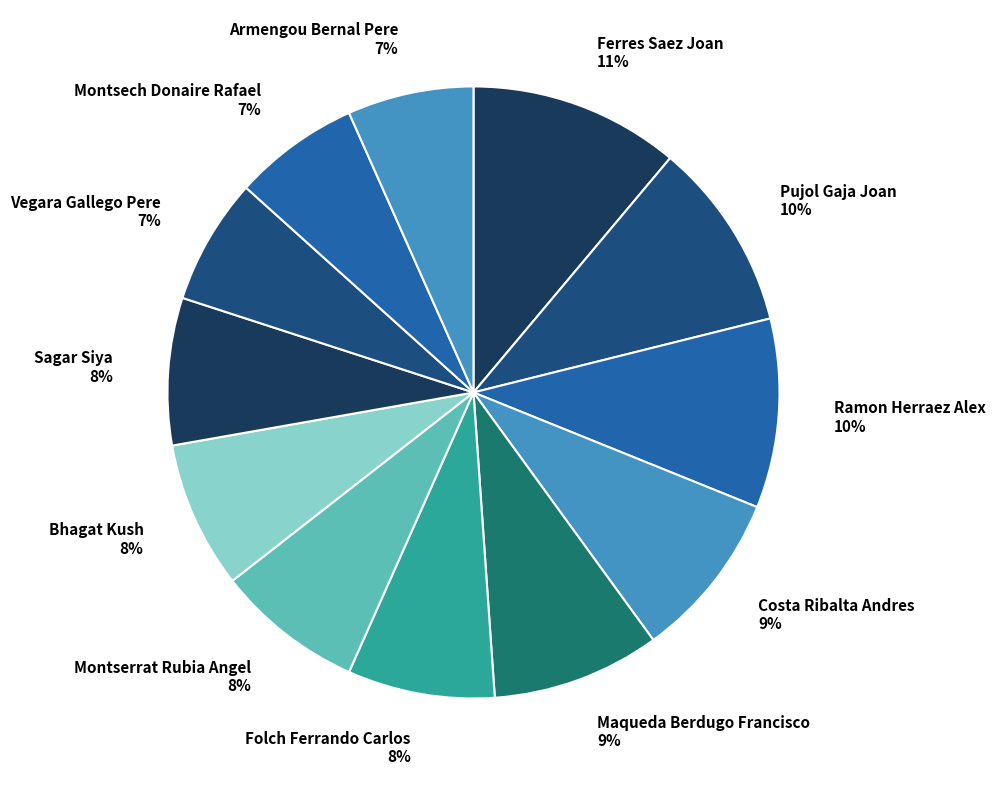

To the nearest percent, what is the difference between the largest and smallest slice percentages?

4%